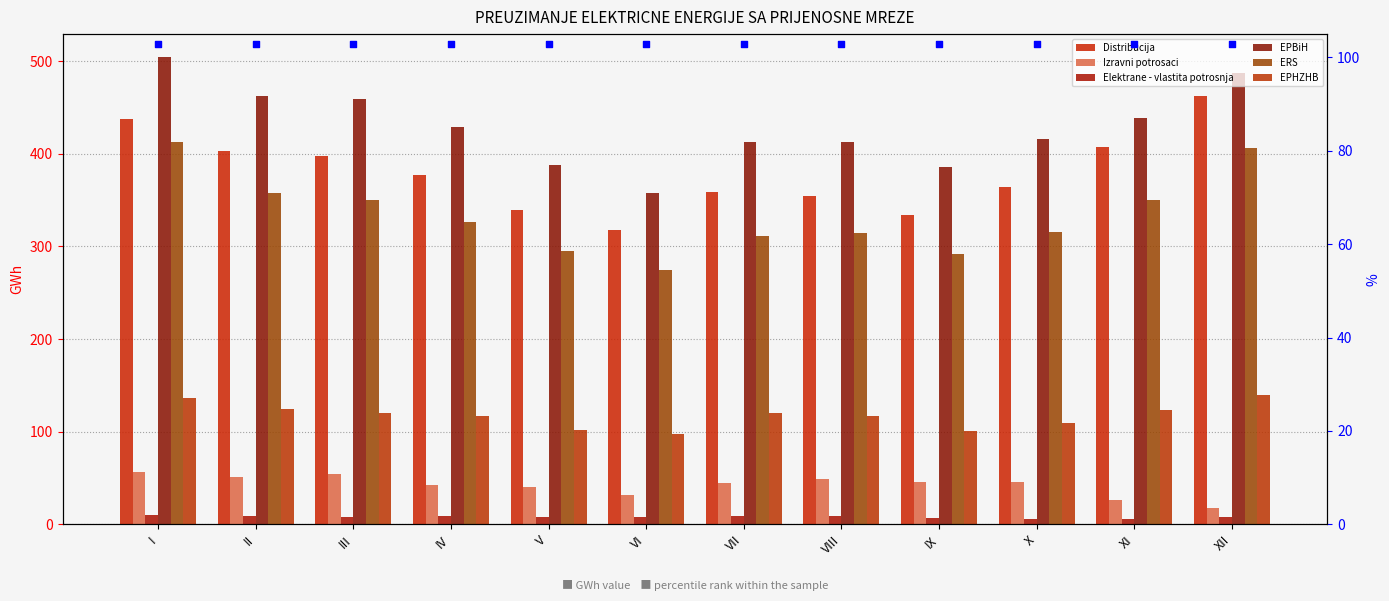

Which series has the largest Y range (max minus min)?

EPBiH